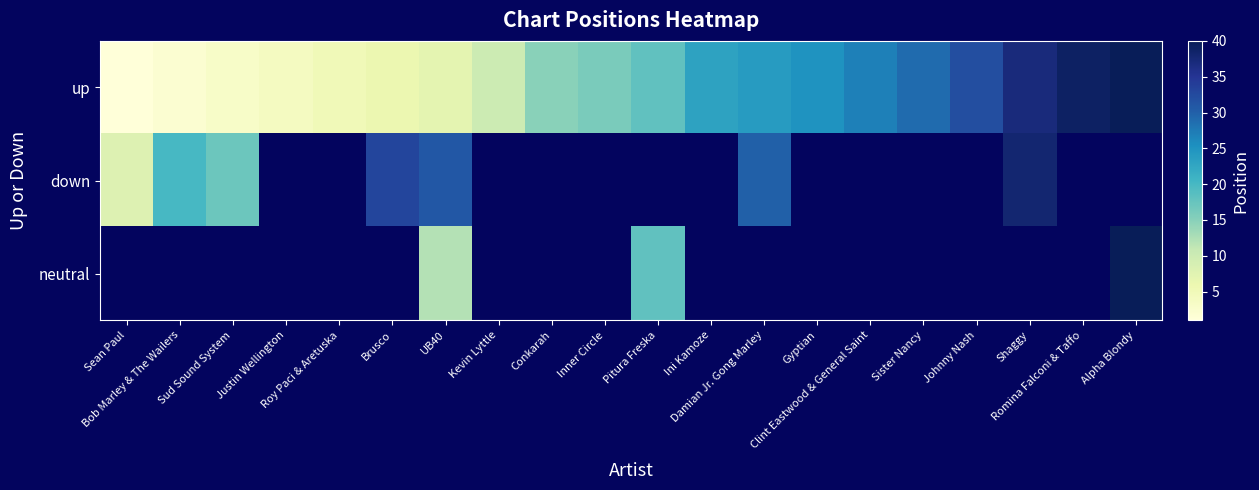

Rank the series by their maximum value, from lowest to highest.

down, neutral, up